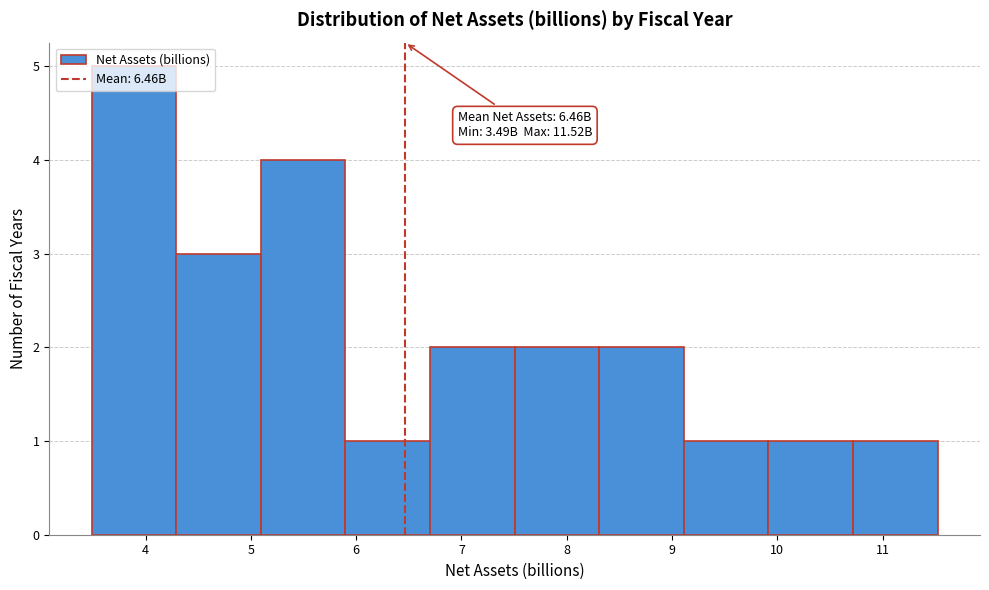

Which range on the x-axis has the tallest bar?

3.5 to 4.3